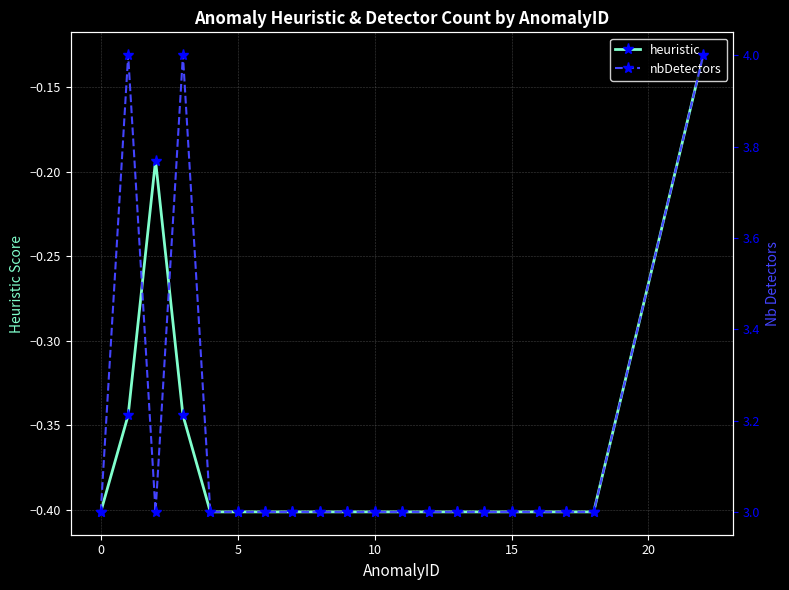

What is the value of the heuristic point at the 16th from the left?

-0.4